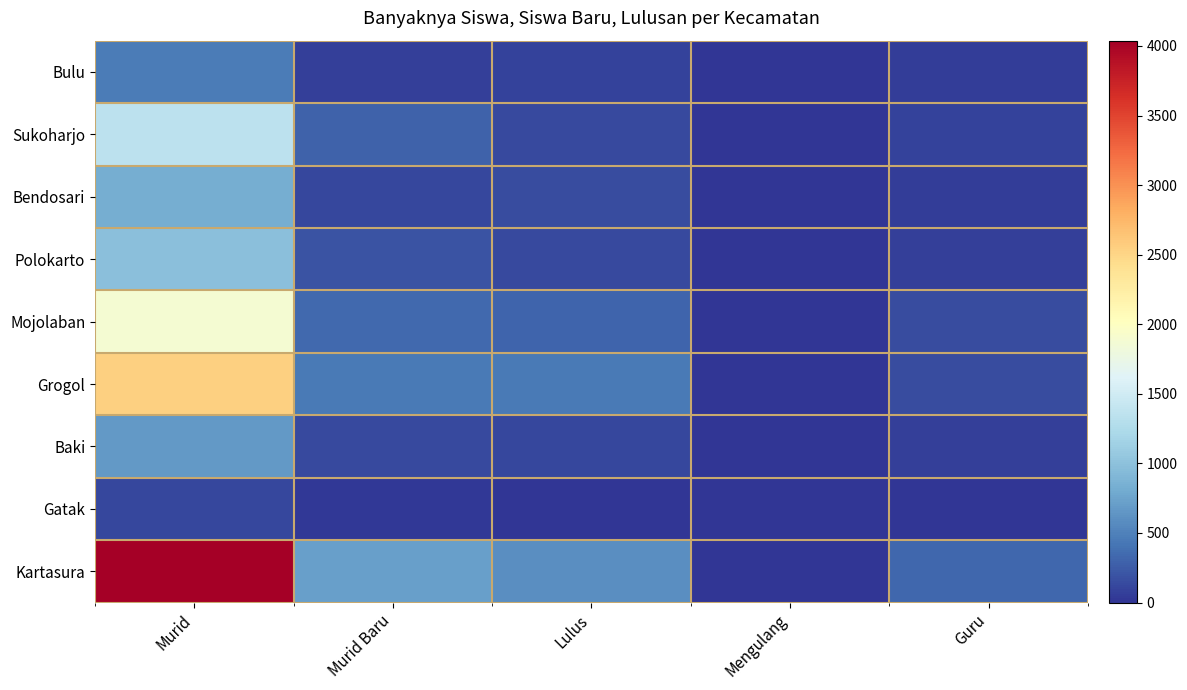

At which category is the sum across all series the highest?

Murid